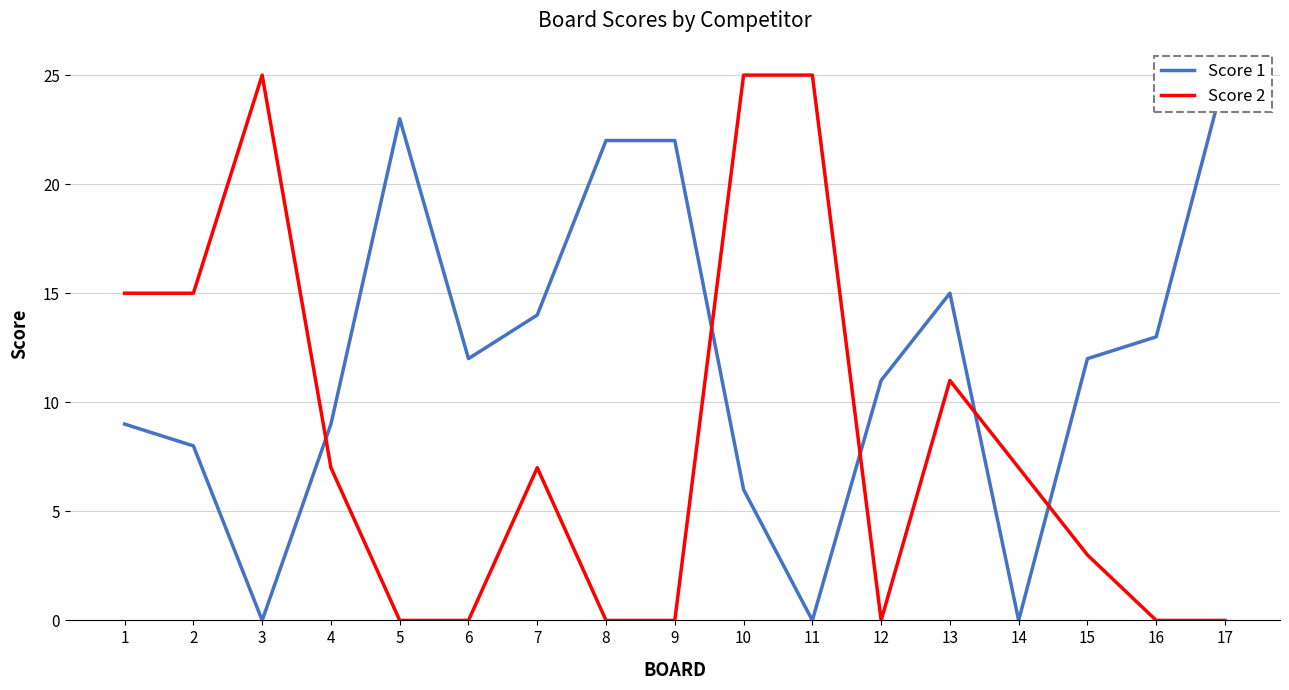

Is this an area chart (filled region under the line)?

No